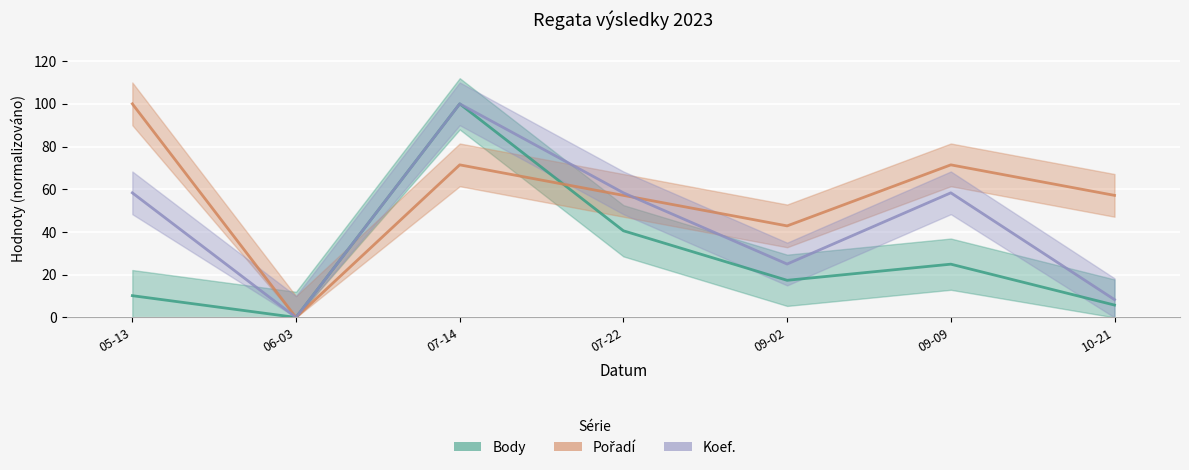

True or false: Body has a value of 29.6 at 09-02.

False